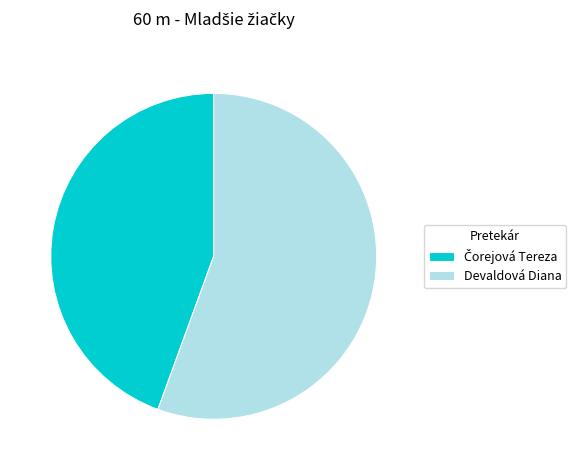

Which category has the biggest portion of the pie?

Devaldová Diana